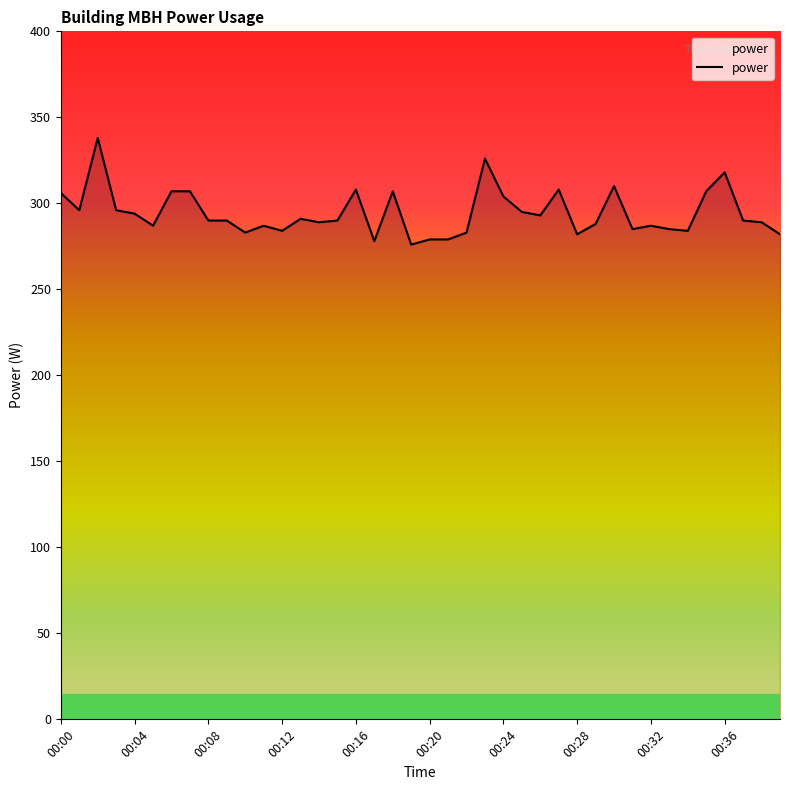

What is the smallest value displayed?

276